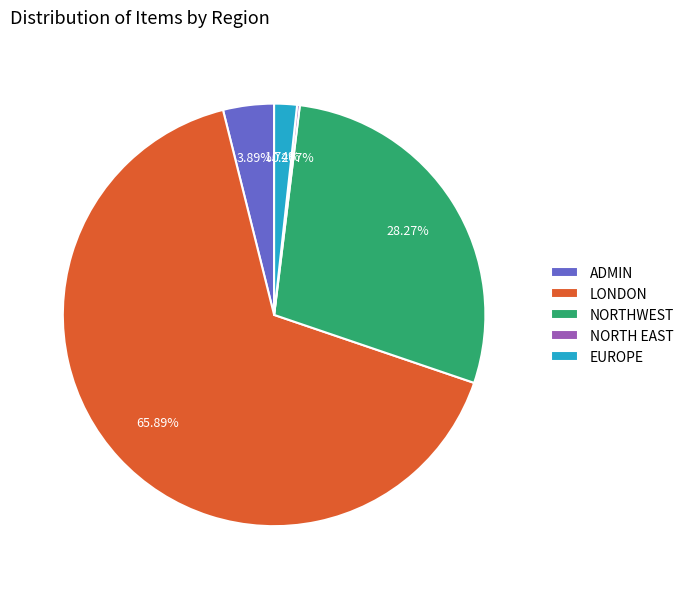

Does any single category account for the majority?

Yes